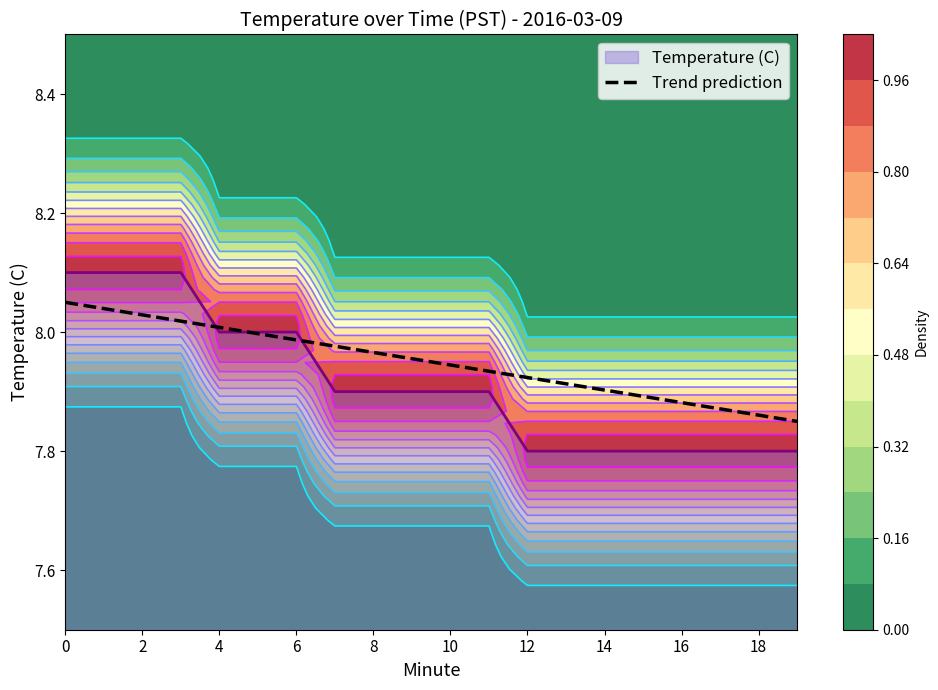

What is the difference between the maximum and minimum values?

0.2